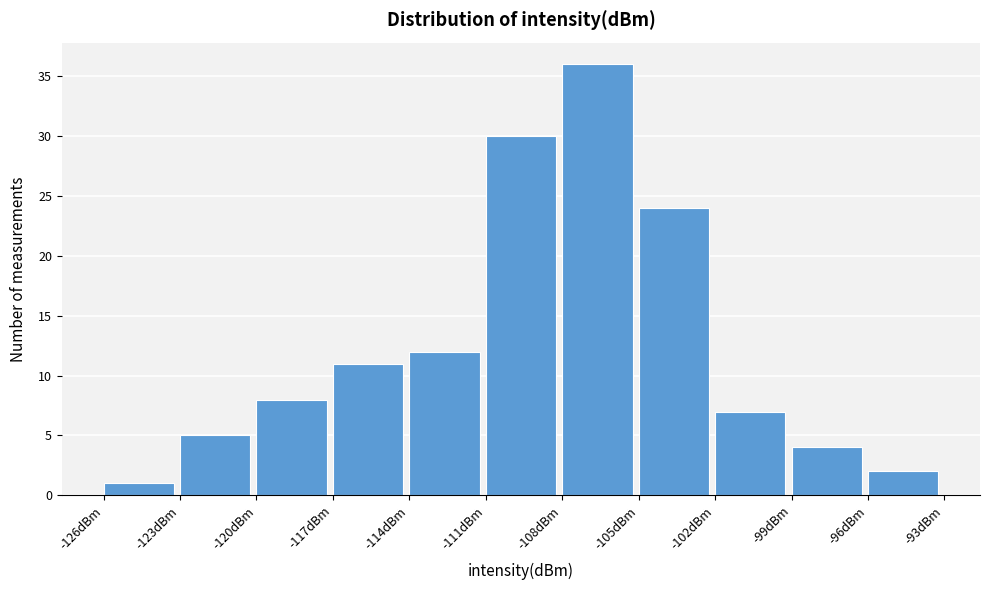

Reading left to right, transcribe this chart: for each bar, give the range it covers on the x-axis and its height. The values are not printed on the chart, so give them approximately, as read against the axis.

-126 to -123: 1
-123 to -120: 5
-120 to -117: 8
-117 to -114: 11
-114 to -111: 12
-111 to -108: 30
-108 to -105: 36
-105 to -102: 24
-102 to -99: 7
-99 to -96: 4
-96 to -93: 2